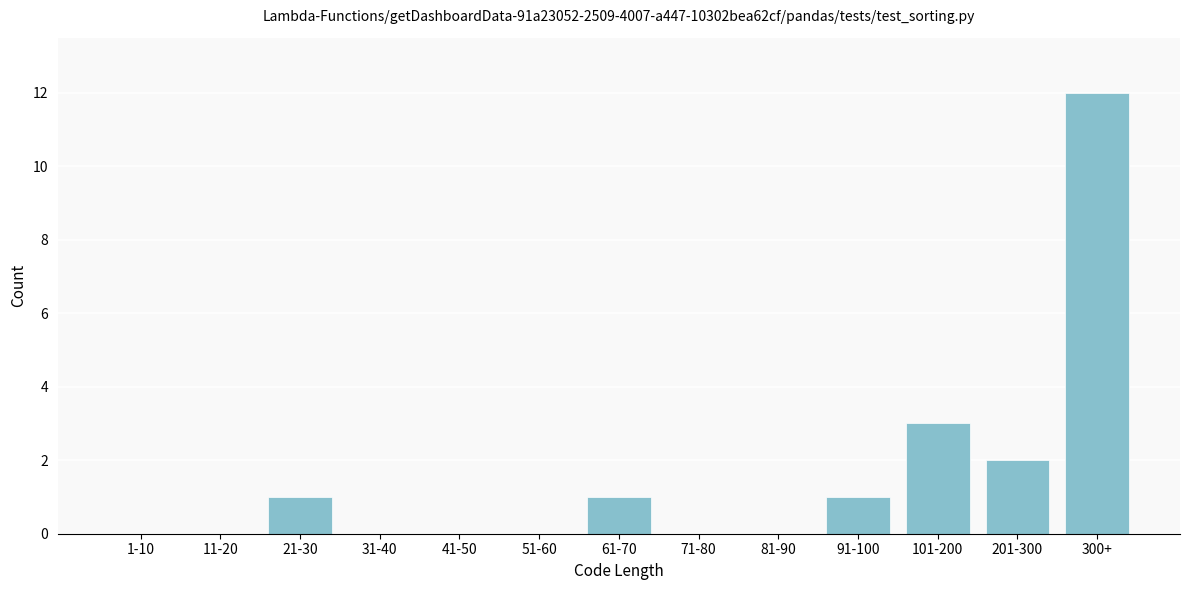

Reading left to right, extract all data points from this chart.

1-10=0	11-20=0	21-30=1	31-40=0	41-50=0	51-60=0	61-70=1	71-80=0	81-90=0	91-100=1	101-200=3	201-300=2	300+=12